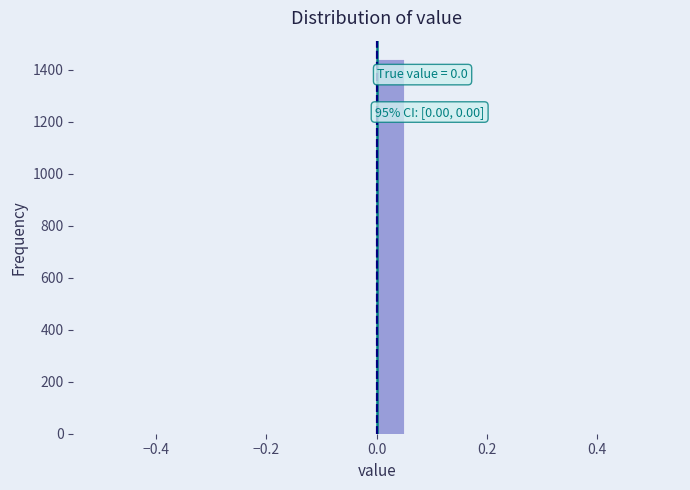

Read against the x-axis, roughly where is the centre of the tallest bar?

0.02